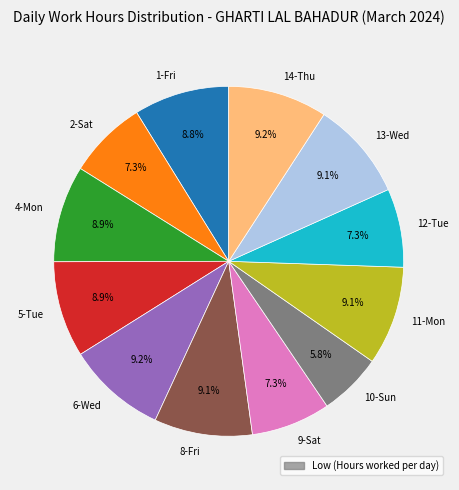

Is 12-Tue the majority of the pie?

No